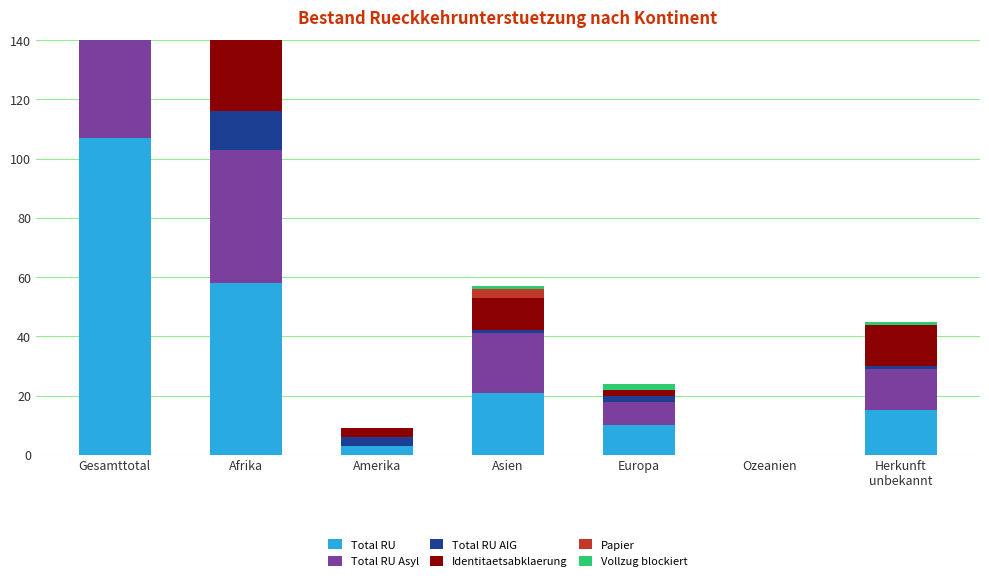

Between Asien and Europa, which is larger?

Asien